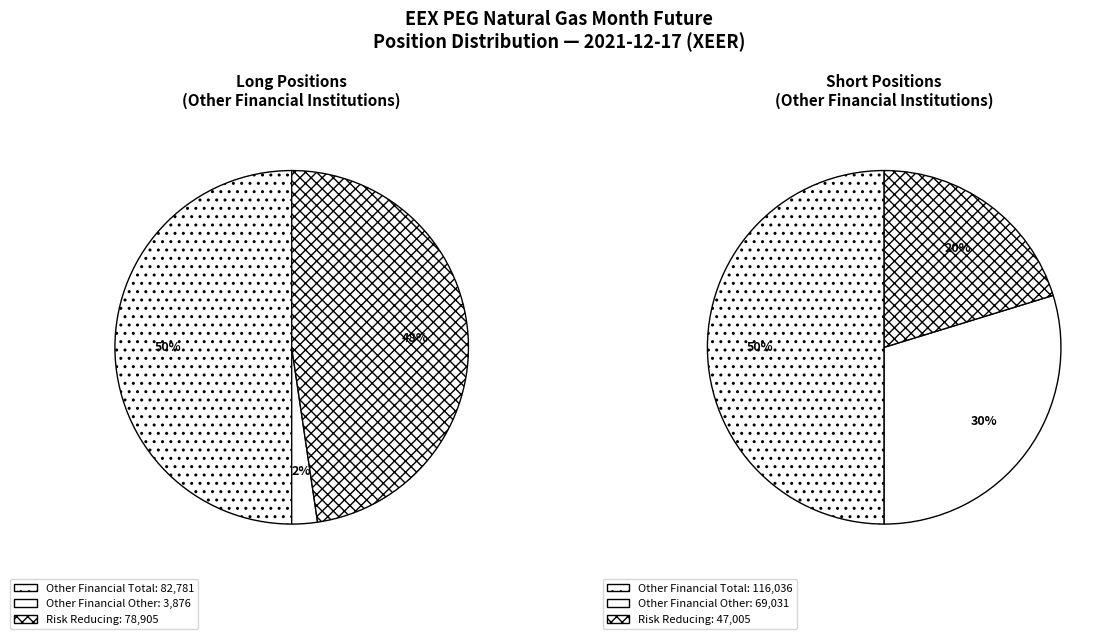

Does Investment Firms (Risk reducing) represent more than half of the total?

No